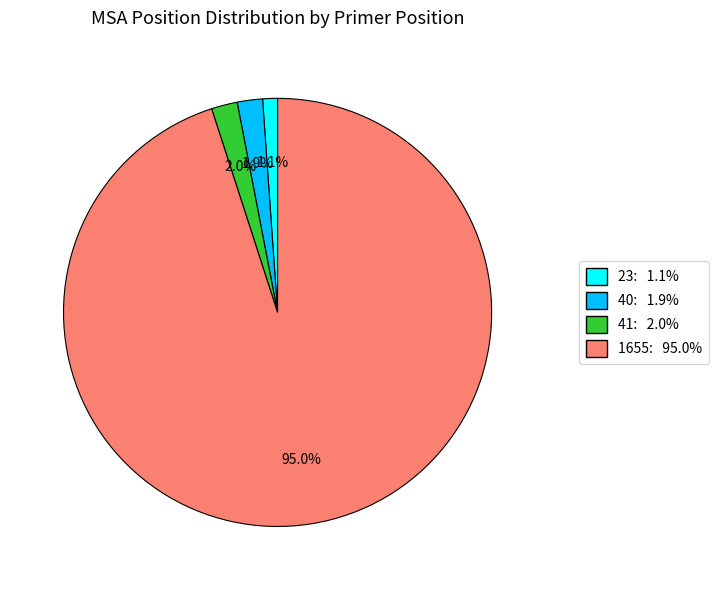

Do 40 and 1655 together represent more than half of the pie?

Yes